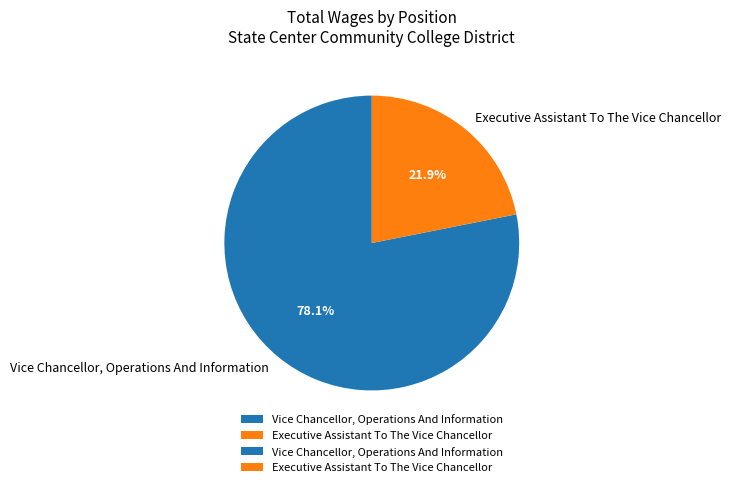

Is it true that Executive Assistant To The Vice Chancellor is 31% of the pie?

False